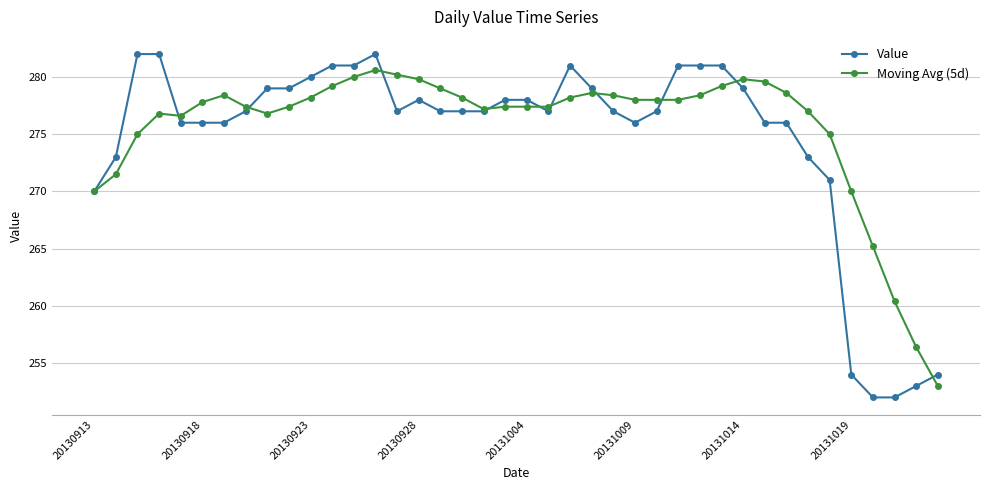

Which series has the largest range (max minus min)?

Value